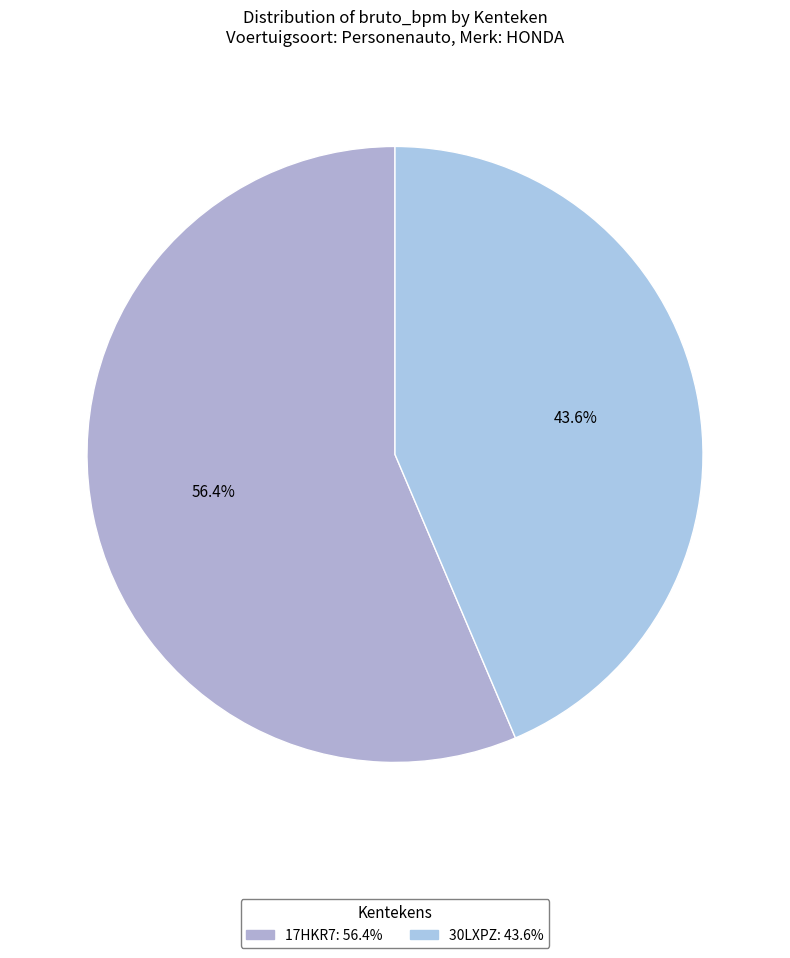

Which slice is the largest?

17HKR7